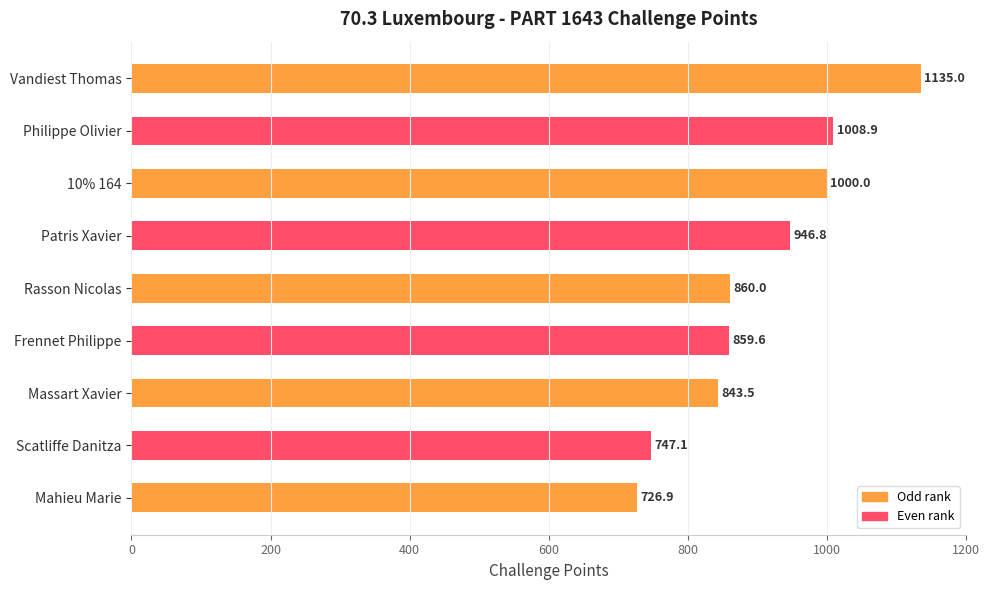

Rank the categories by value from highest to lowest.

Vandiest Thomas, Philippe Olivier, 10% 164, Patris Xavier, Rasson Nicolas, Frennet Philippe, Massart Xavier, Scatliffe Danitza, Mahieu Marie